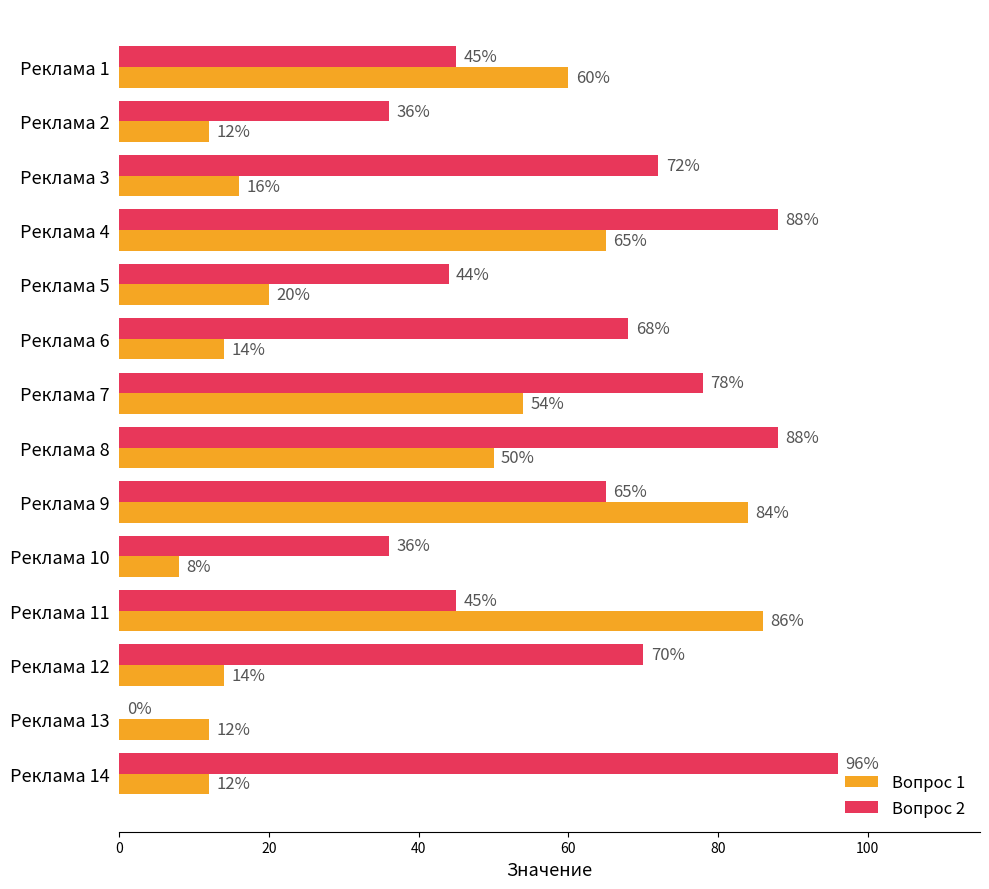

What is the sum of all Вопрос 1 values?

507